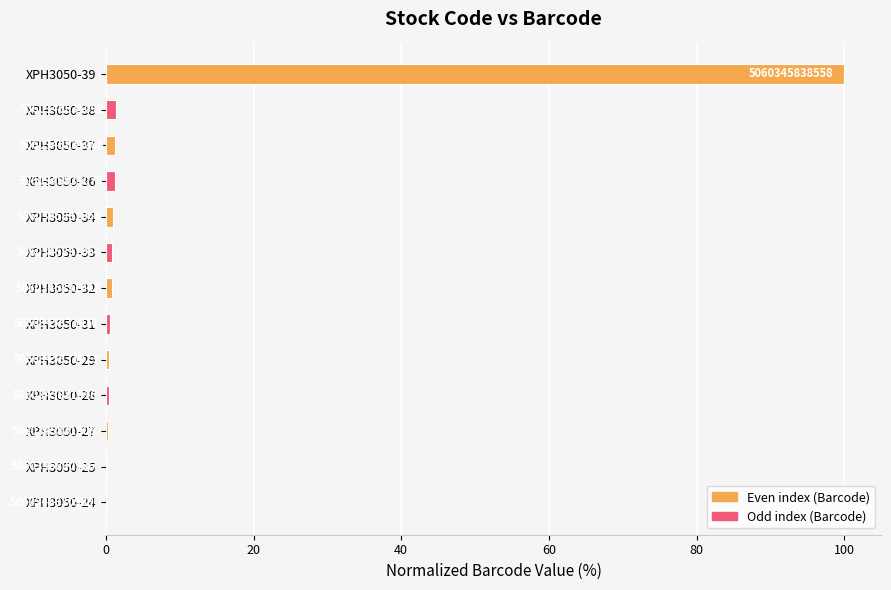

Are the bars horizontal?

Yes